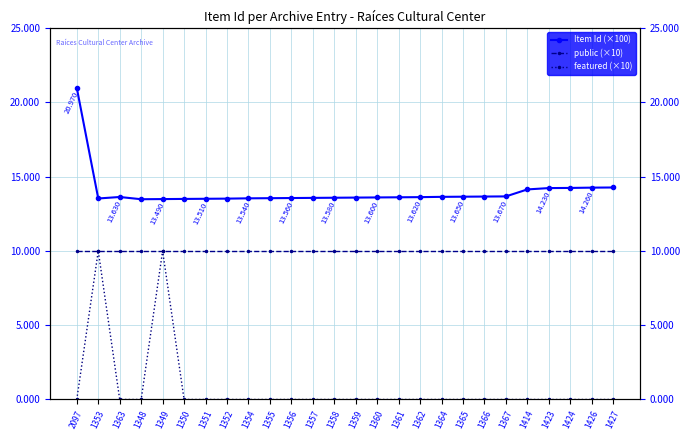

How many data points does each series have?

26